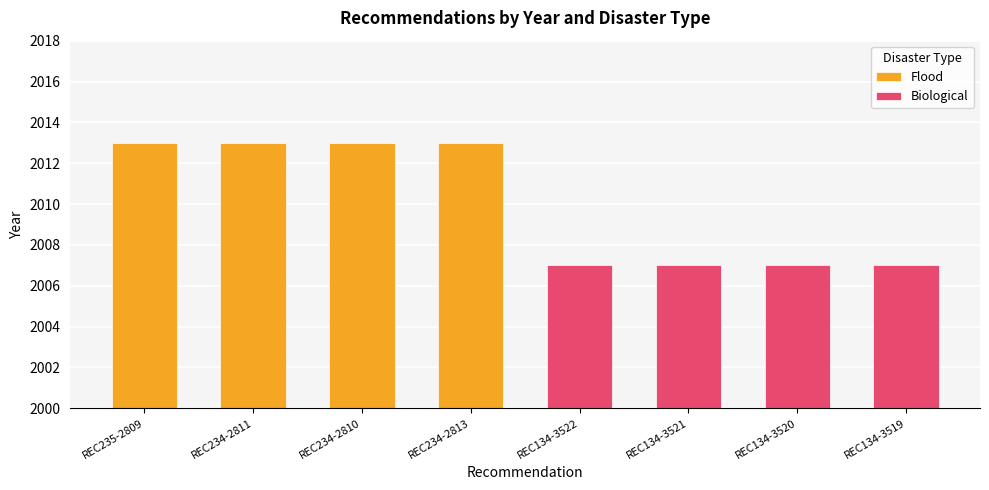

What is the average value of the Biological series?

2007